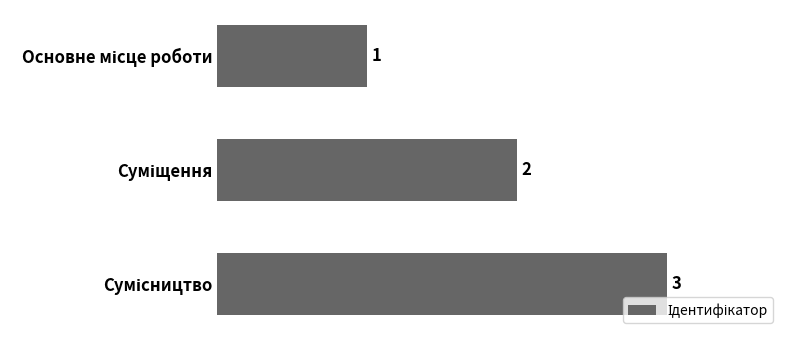

What is the value of the 2nd bar from the top?

2